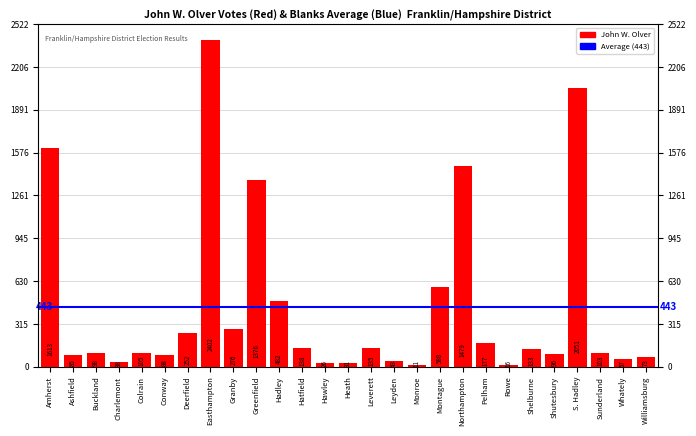

What is the average value?

443